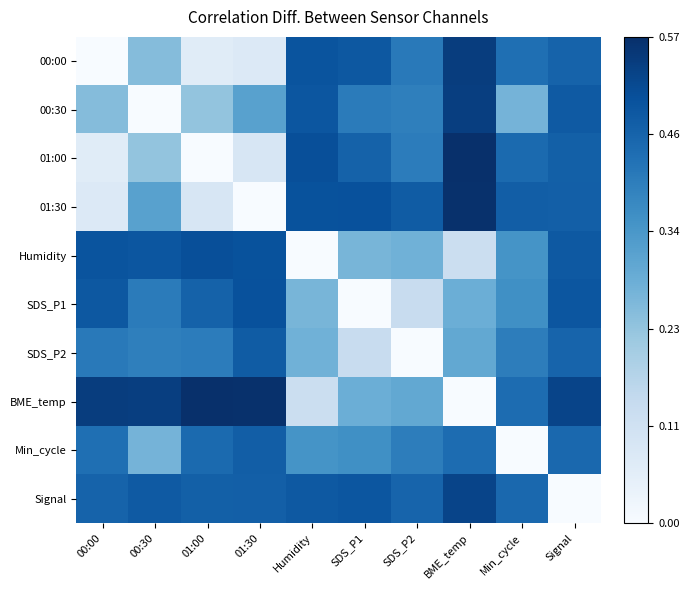

Rank the series at SDS_P2 from highest to lowest value.

01:30, Signal, 00:00, 01:00, Min_cycle, 00:30, BME_temp, Humidity, SDS_P1, SDS_P2